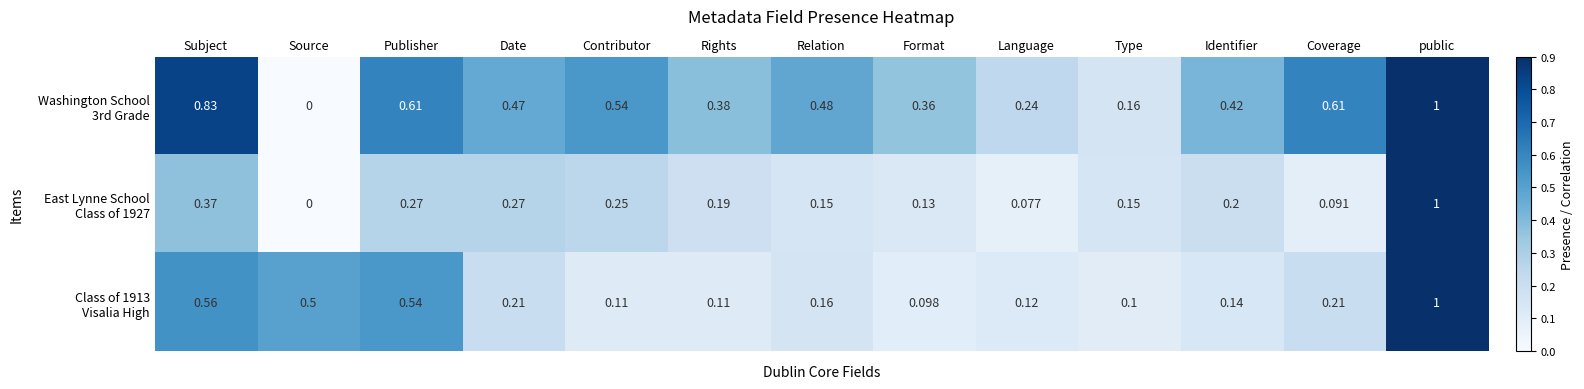

How many distinct data groups are displayed?

3